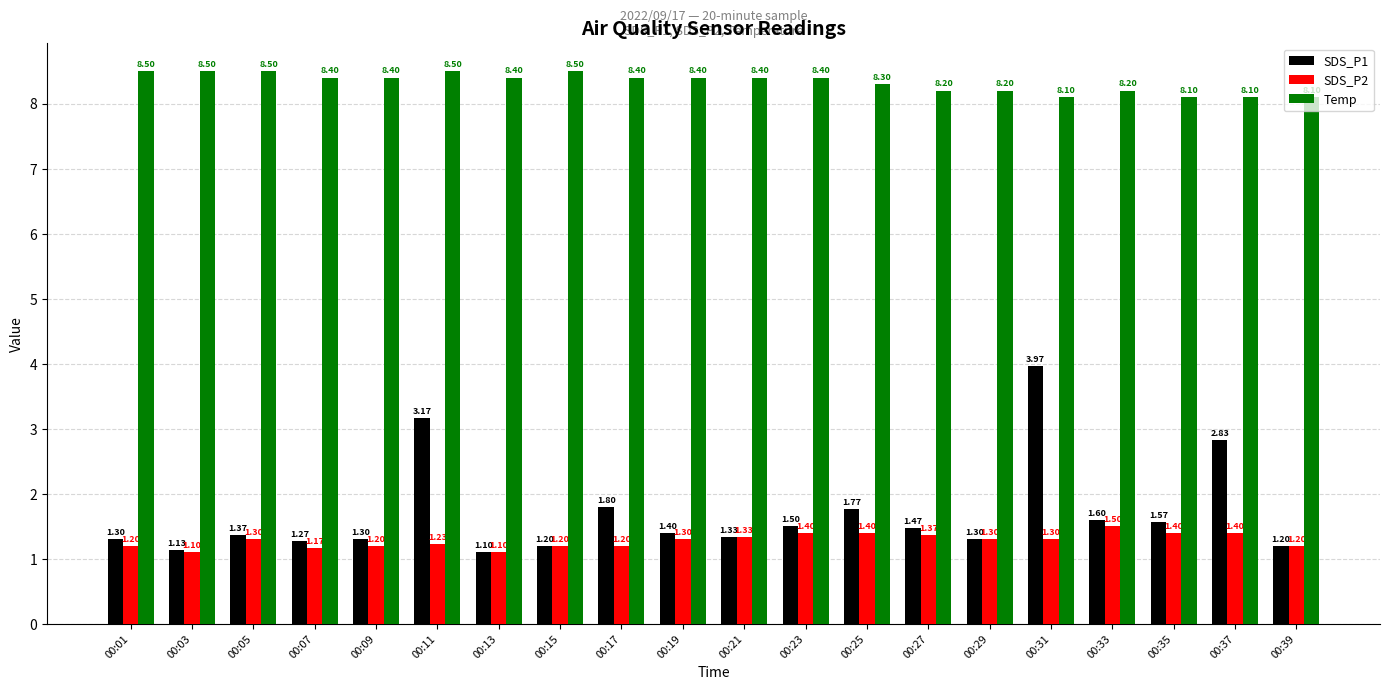

How many groups of bars are there?

20